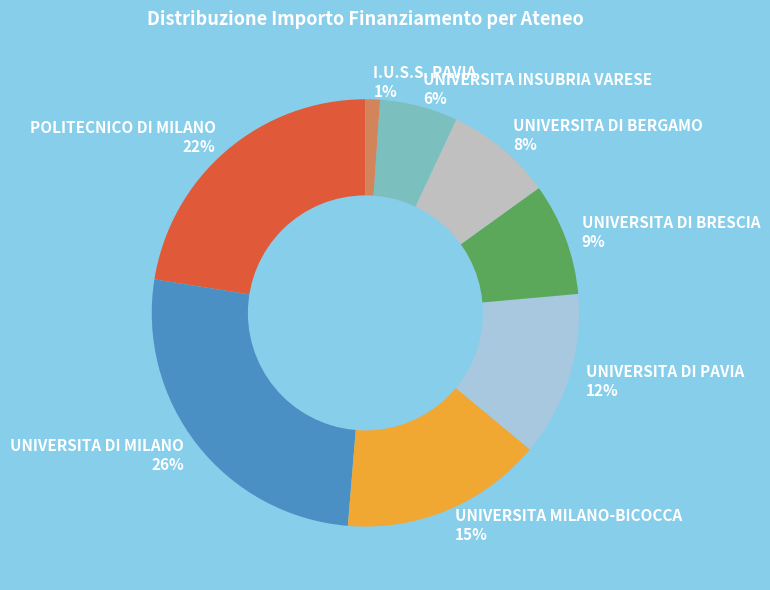

Combined, do UNIVERSITA DI BERGAMO 8% and UNIVERSITA INSUBRIA VARESE 6% account for over 50%?

No